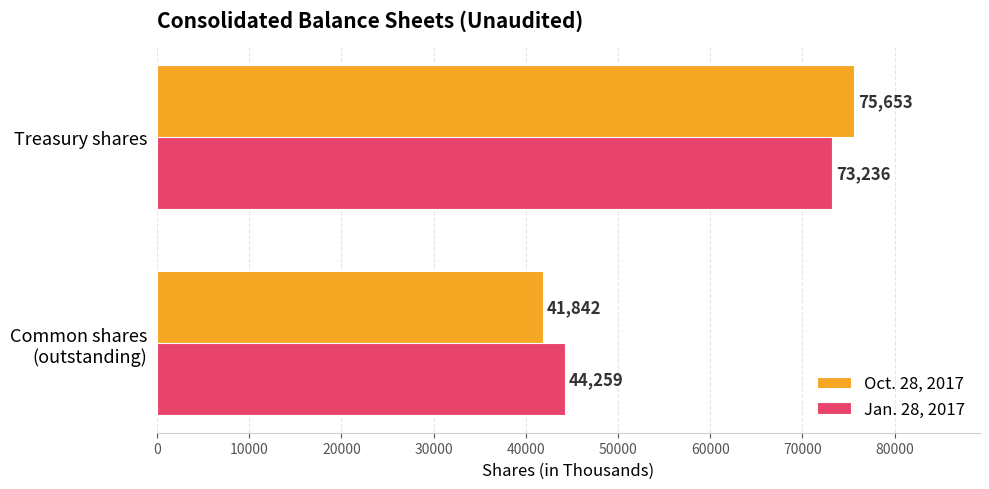

Is it true that Jan. 28, 2017 equals 115572 at Treasury shares?

False